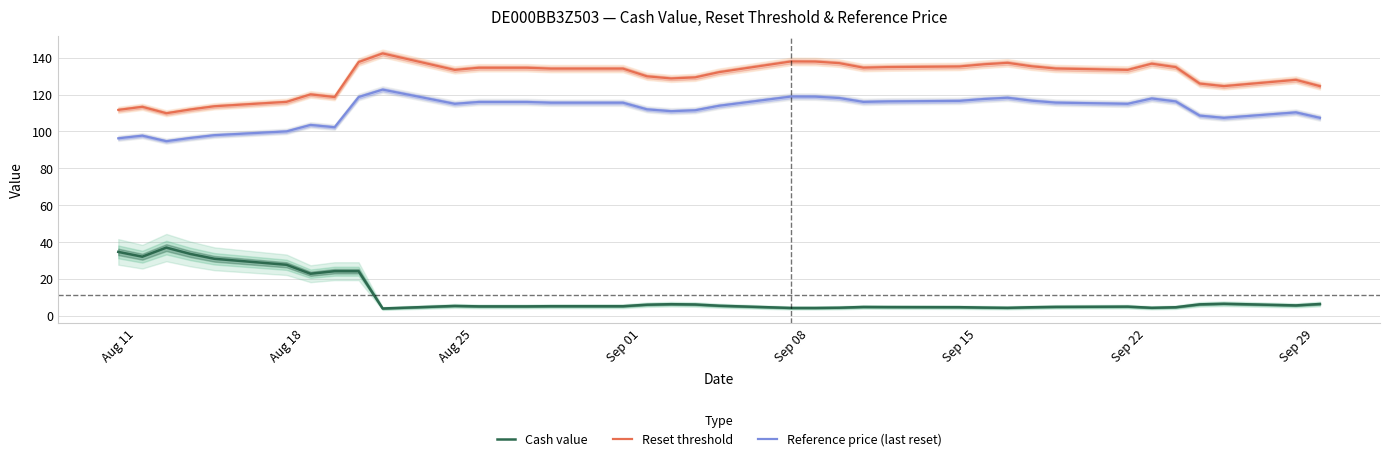

What is the smallest value displayed?

4.0